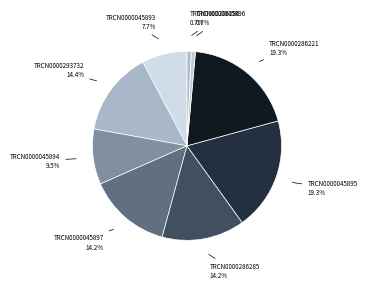

To the nearest percent, what is the difference between the largest and smallest slice percentages?

19%